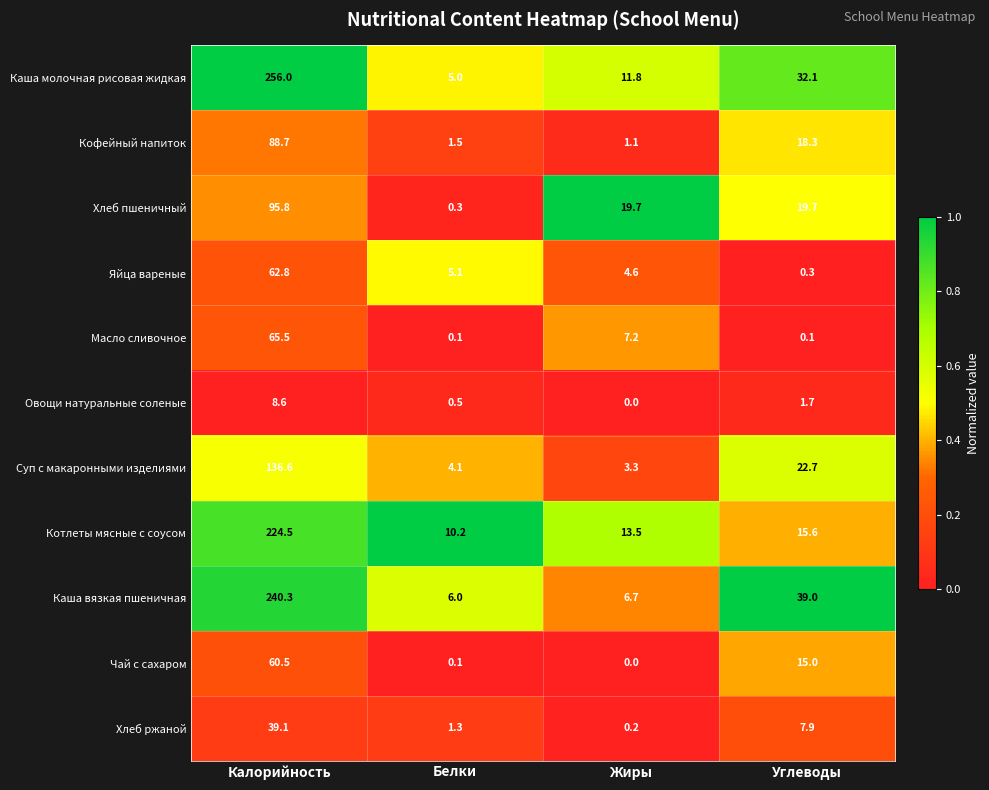

The value of Котлеты мясные с соусом at Жиры is 13.5. True or false?

True